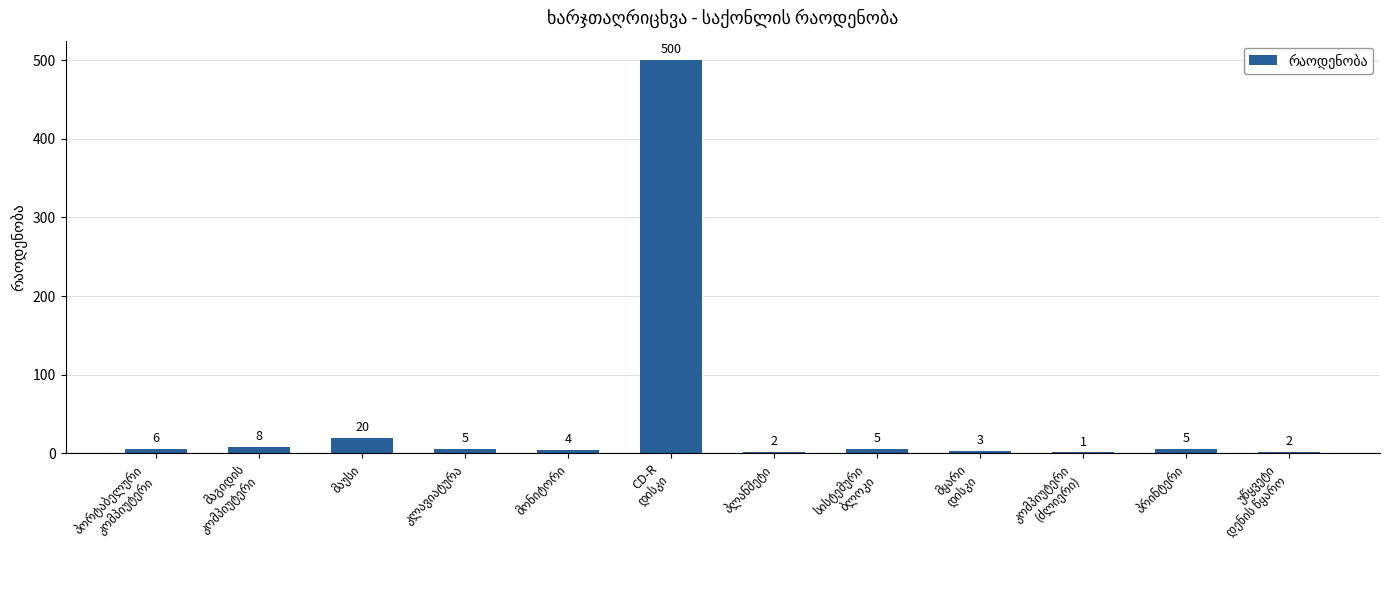

What is the maximum value shown in the chart?

500